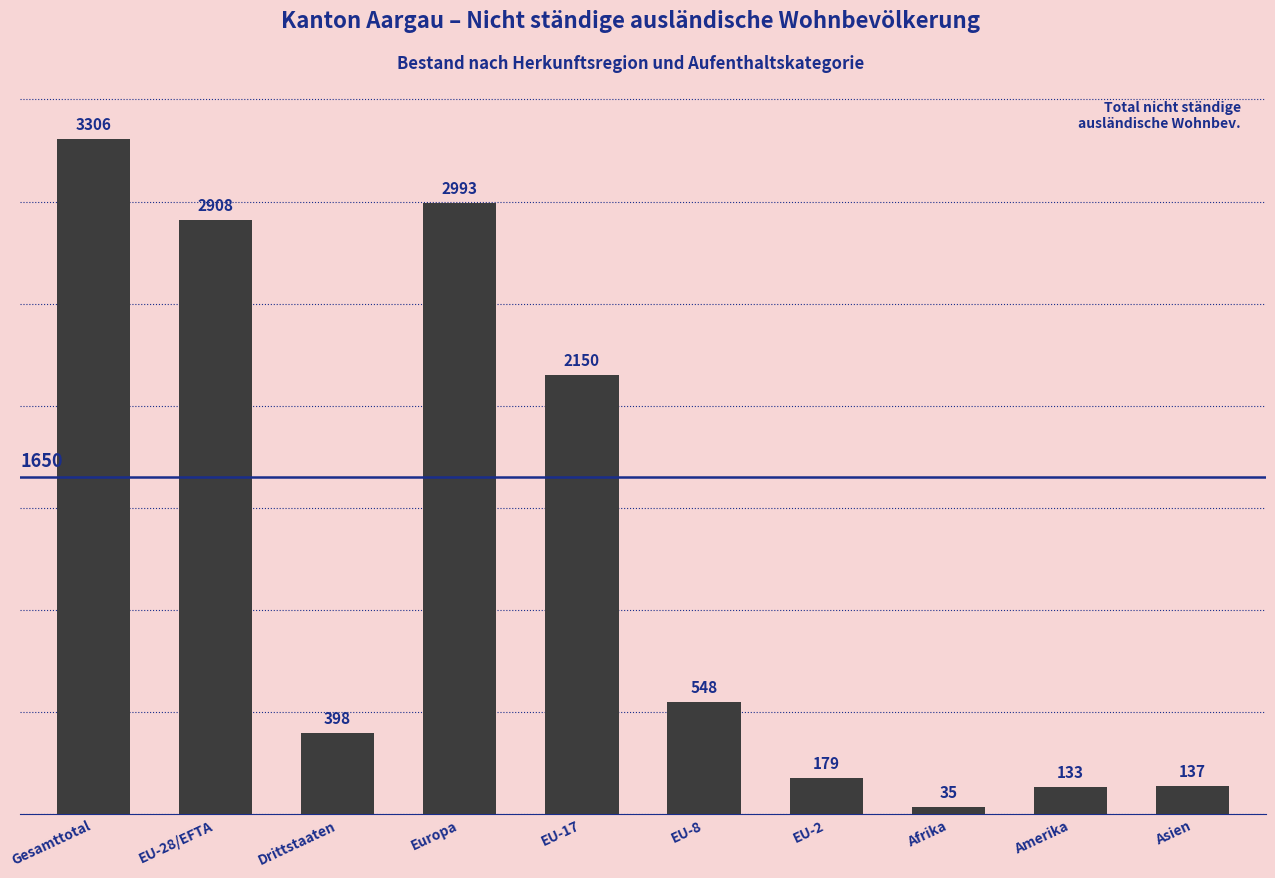

List the labels in order of value, smallest first.

Afrika, Amerika, Asien, EU-2, Drittstaaten, EU-8, EU-17, EU-28/EFTA, Europa, Gesamttotal